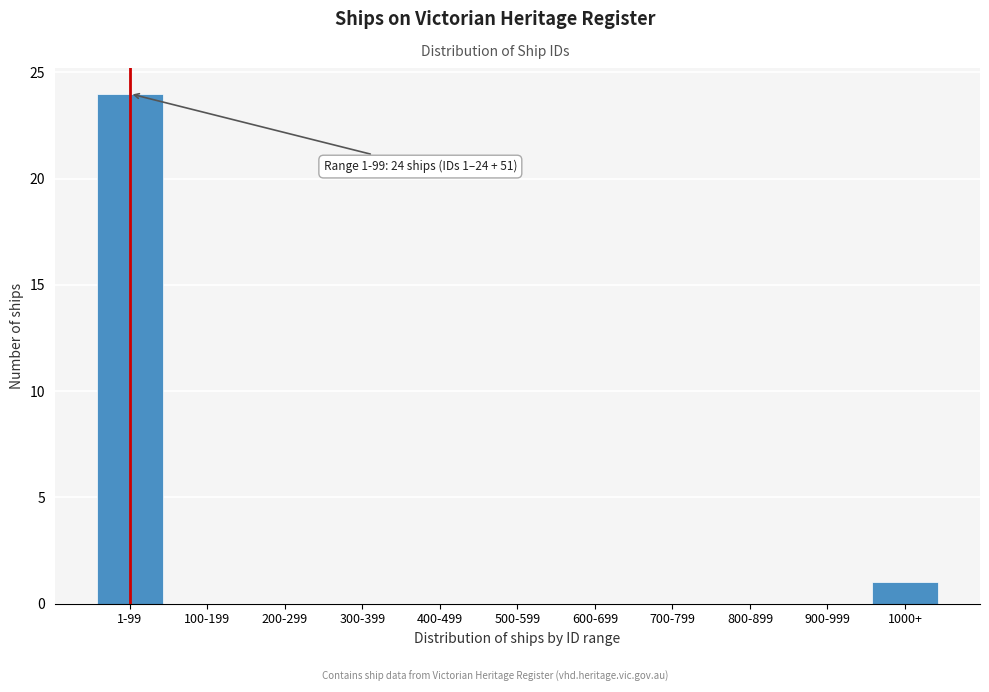

Reading right to left, extract all data points from this chart.

1000+=1	900-999=0	800-899=0	700-799=0	600-699=0	500-599=0	400-499=0	300-399=0	200-299=0	100-199=0	1-99=24